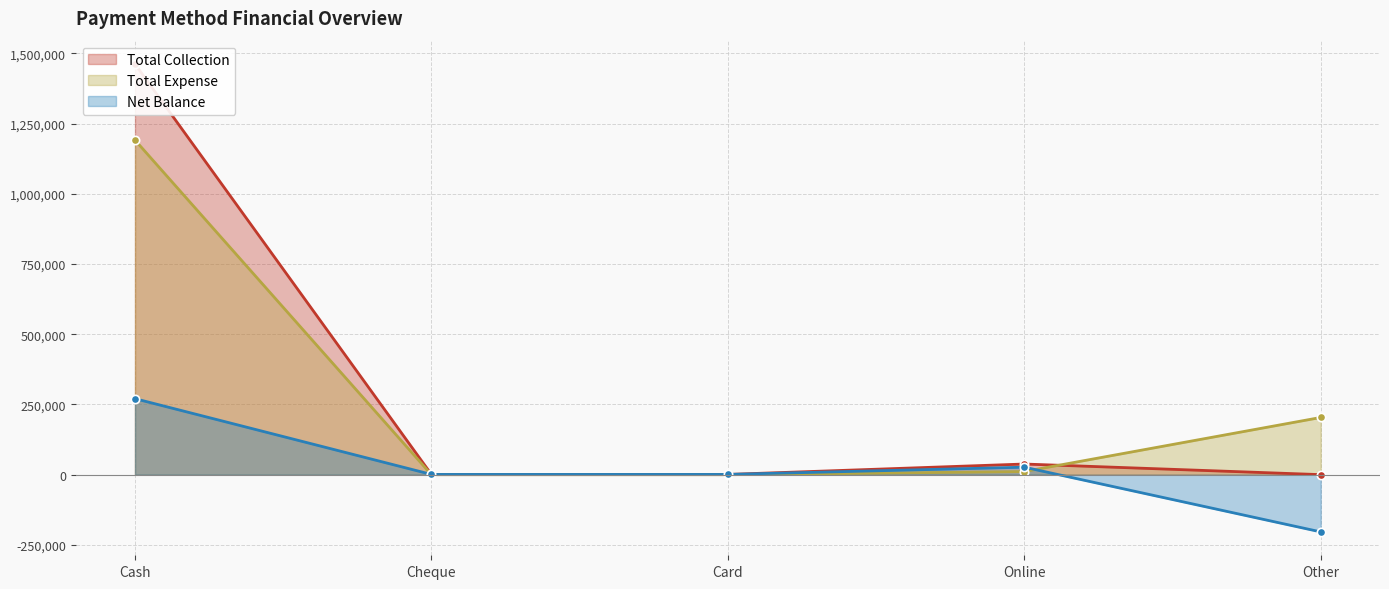

How many data points in Total Expense are less than 11264?

2